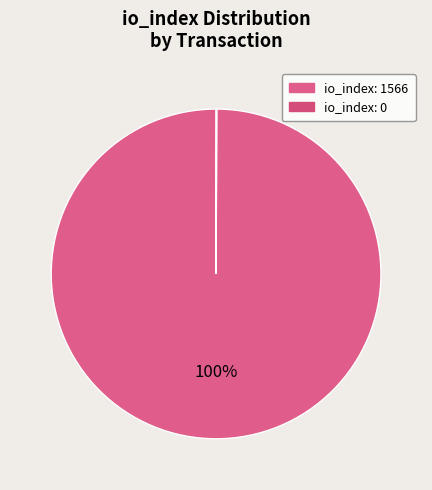

Combined, do io_index: 0 and io_index: 1566 account for over 50%?

Yes